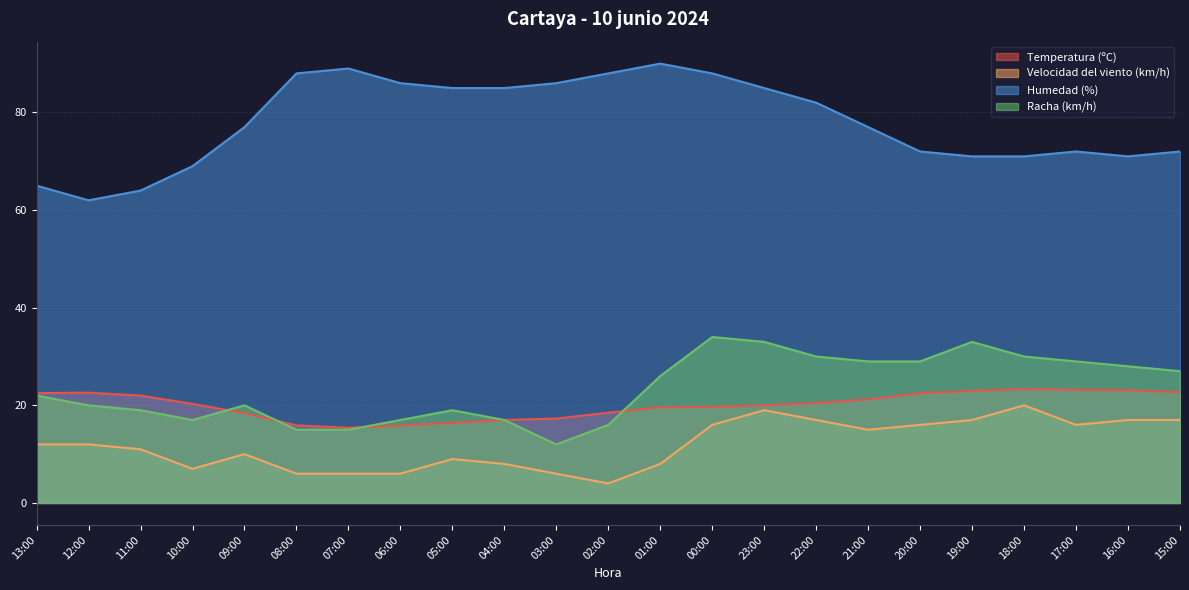

At 06:00, list the series in order from largest to smallest.

Humedad (%), Racha (km/h), Temperatura (ºC), Velocidad del viento (km/h)